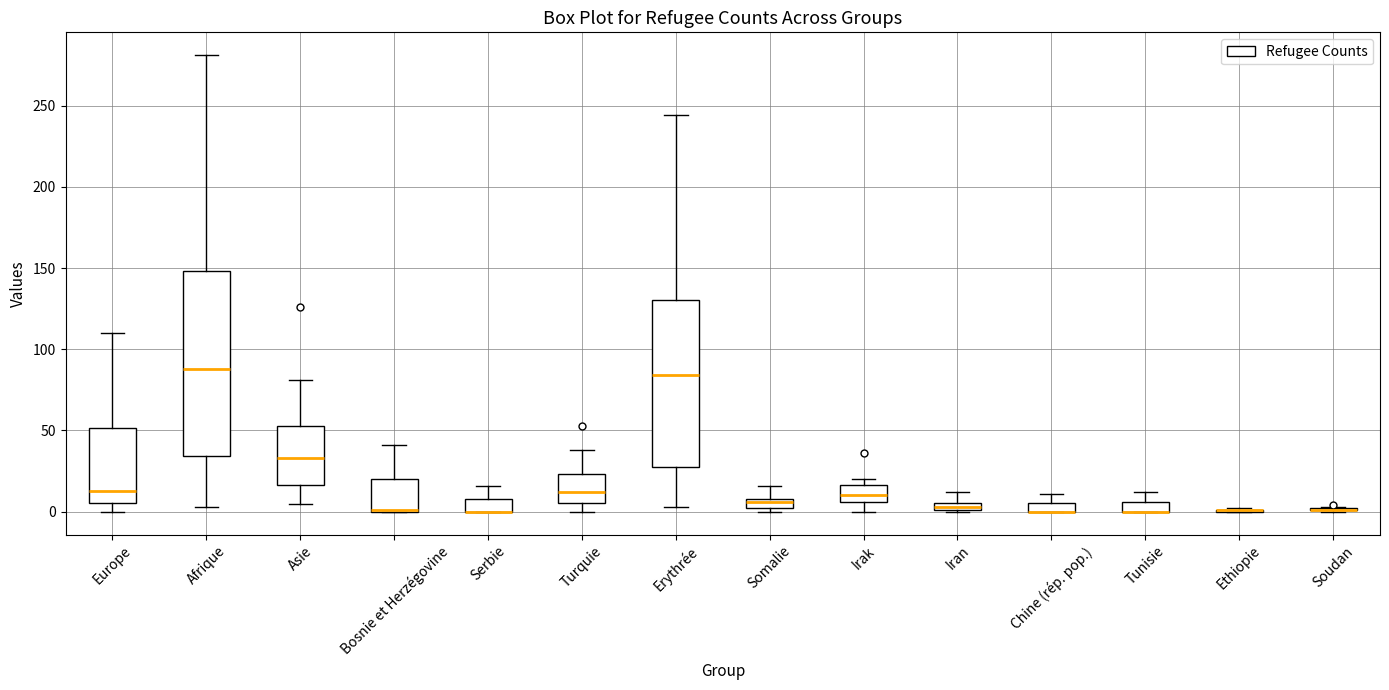

Which box is the tallest, from its lower edge to its upper edge?

Afrique